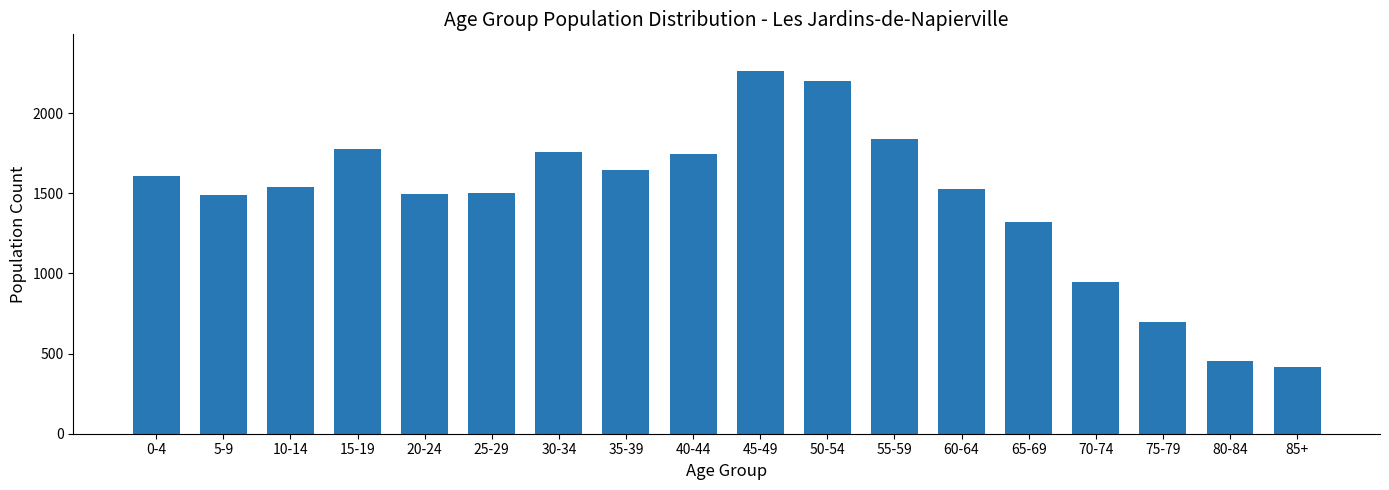

At which category does the chart reach its peak across all series?

45-49